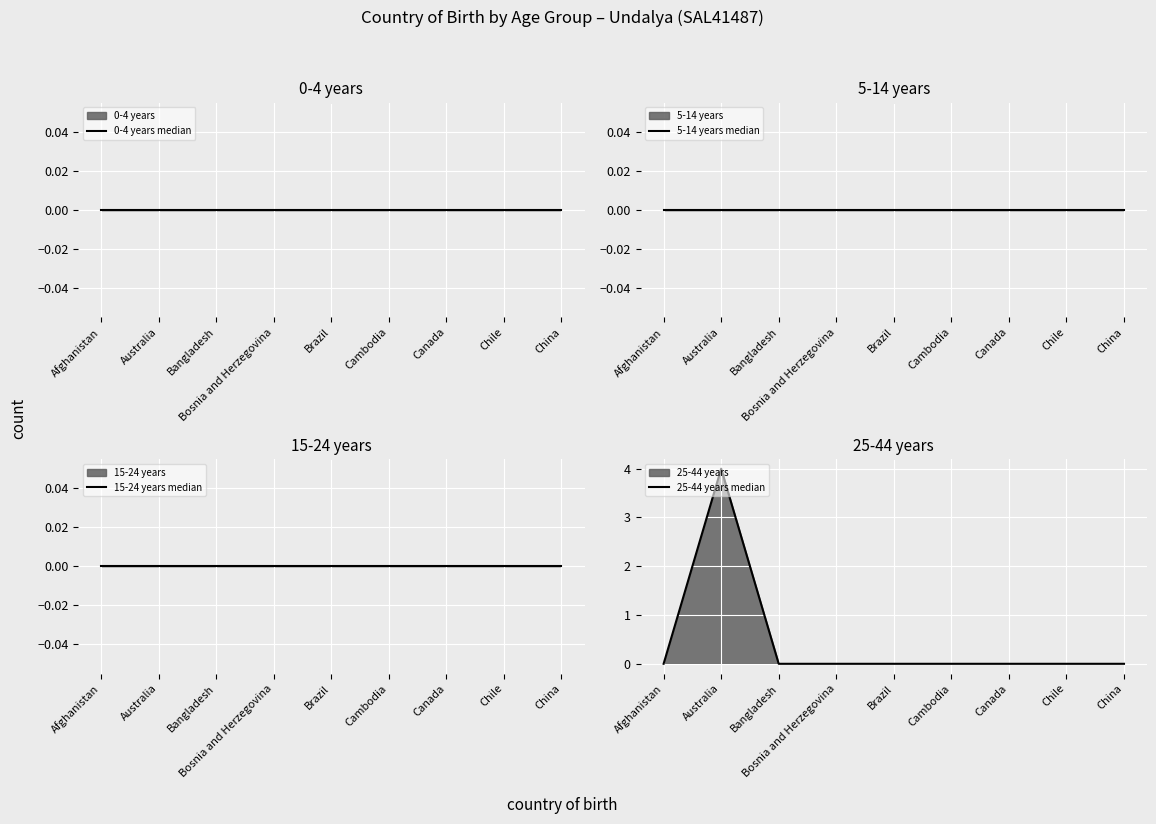

Between Bosnia and Herzegovina and Chile, which series saw the biggest shift?

0-4 years median